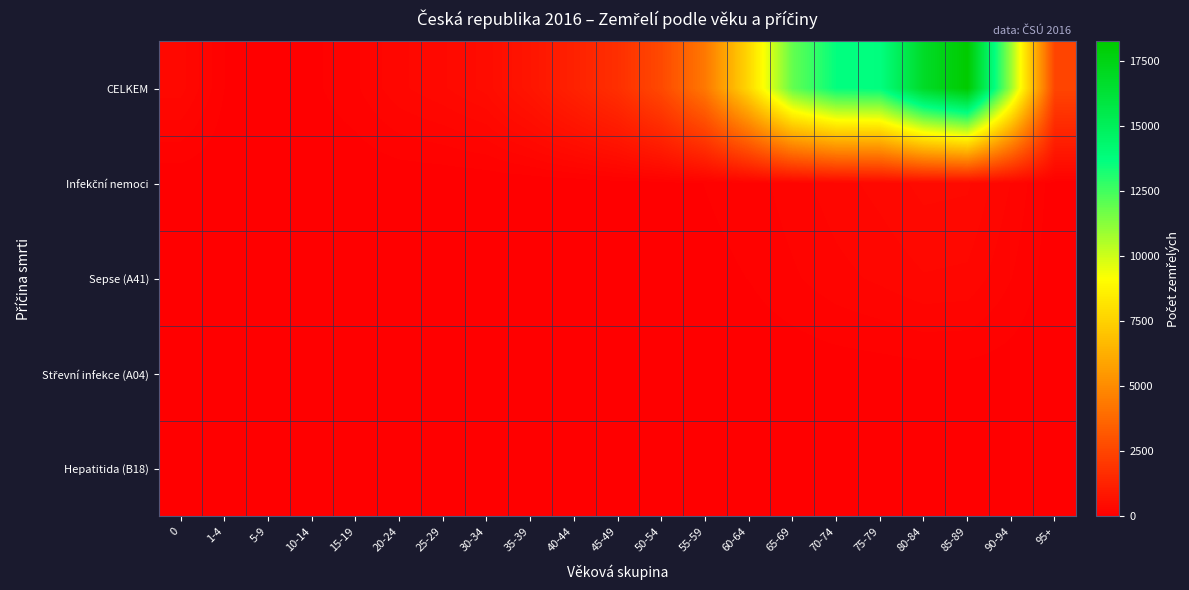

At which category is the sum across all series the highest?

85-89